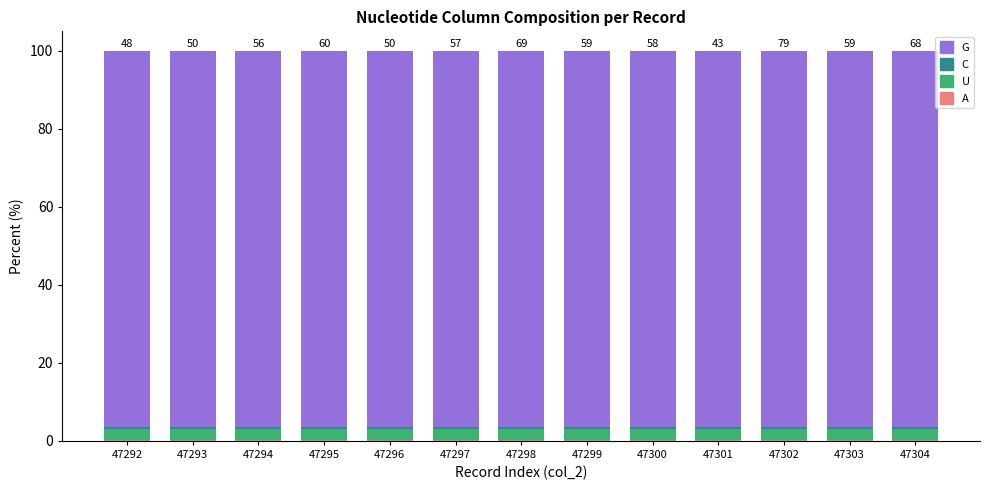

List the series in order of their peak value, highest first.

G, U, C, A